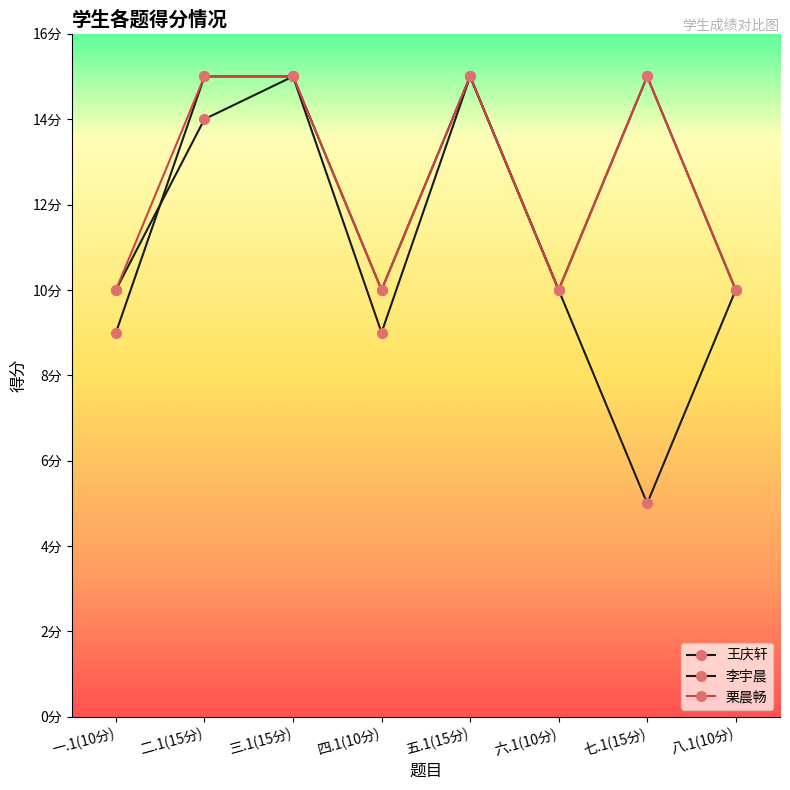

Does the chart have visible grid lines?

No